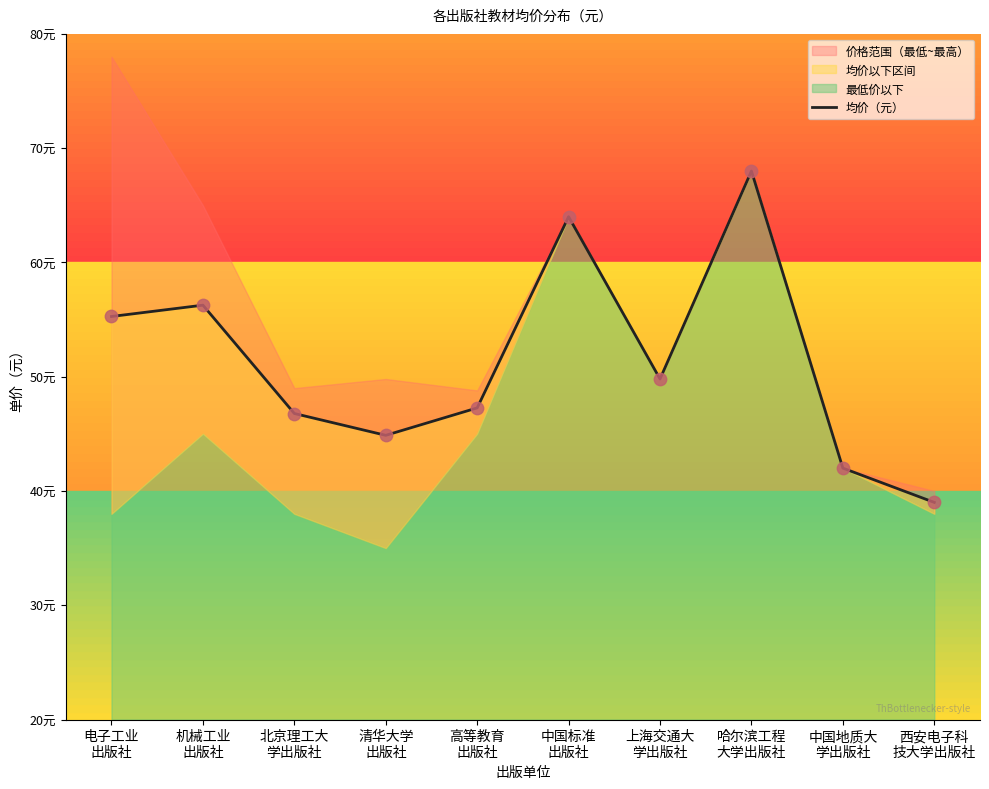

Between 中国地质大
学出版社 and 中国标准
出版社, which is larger?

中国标准
出版社